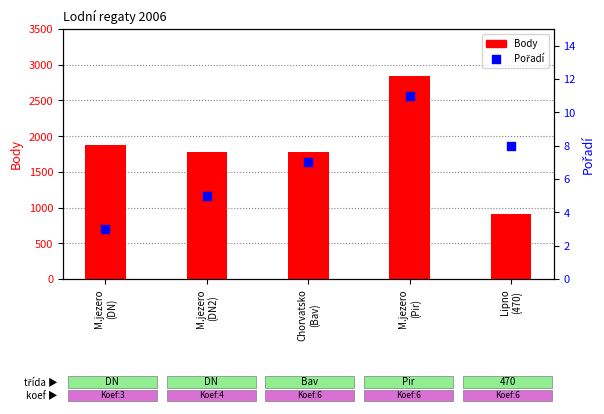

Which series has the largest total across all categories?

Body